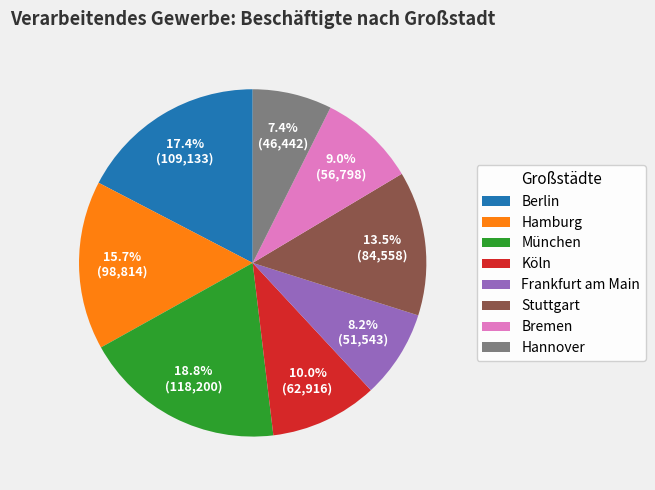

Which has a higher value, Hannover or Stuttgart?

Stuttgart